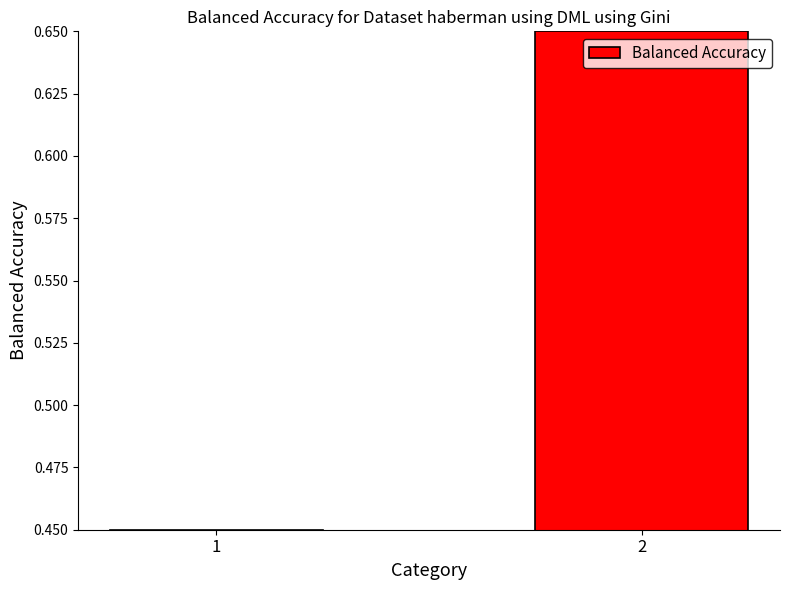

What is the change in value from 1 to 2?

+0.2